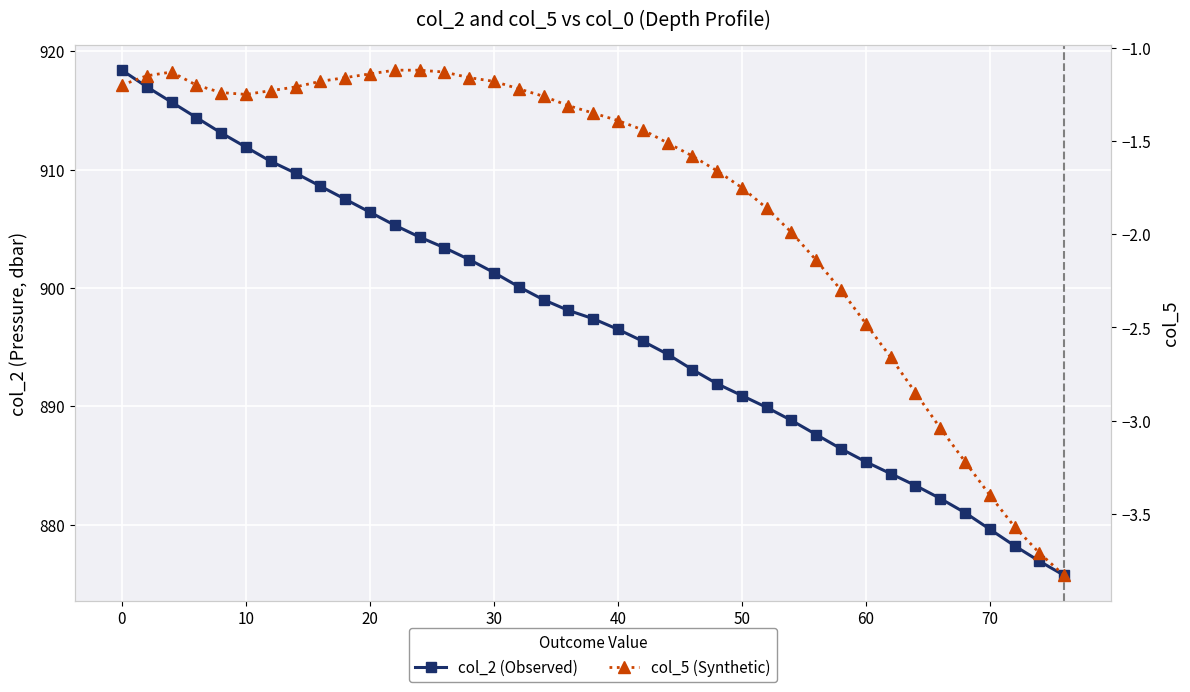

Read the col_2 (Observed) value at 11.

905.3